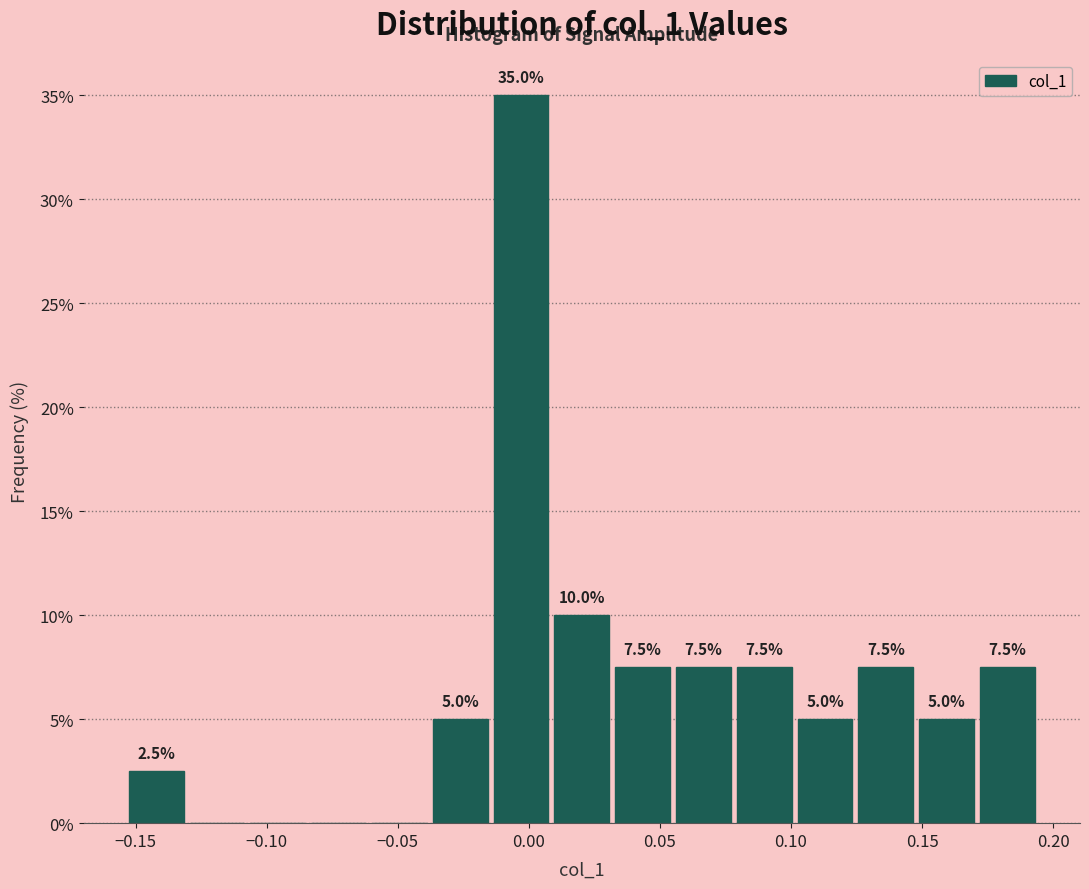

Which range on the x-axis has the tallest bar?

-0.015 to 0.010